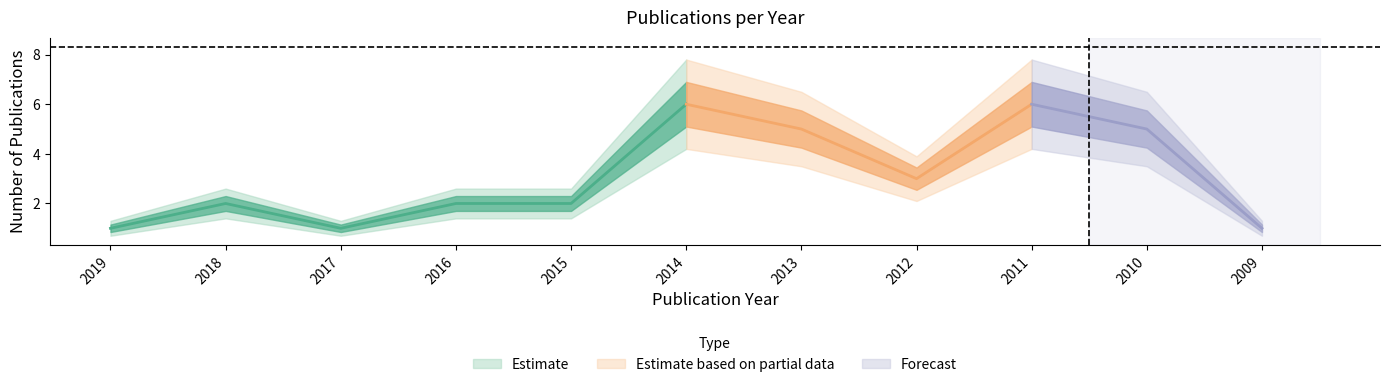

Between 2013 and 2018, which is larger?

2013